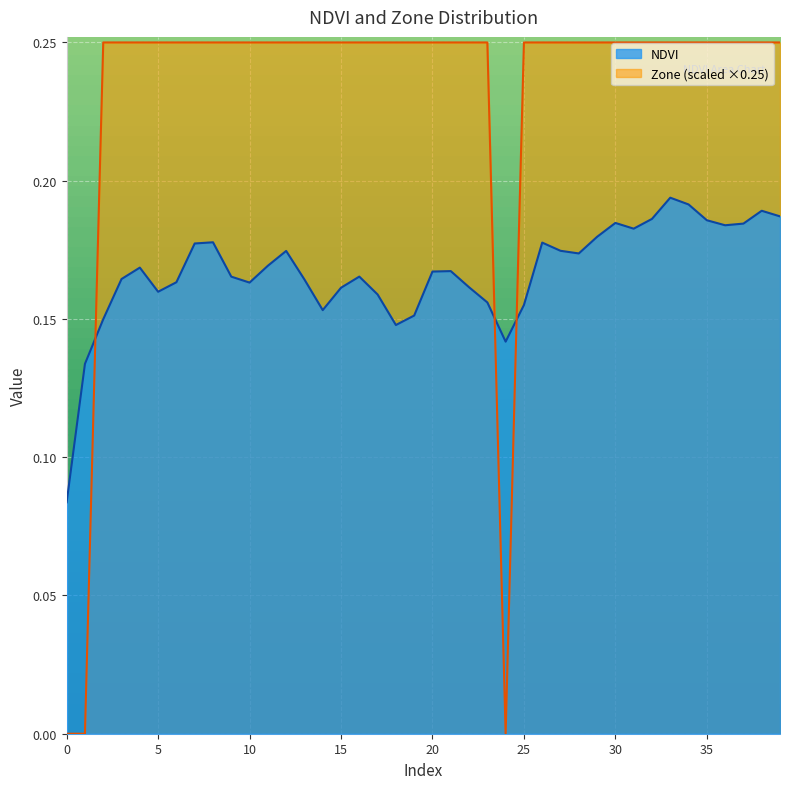

How many series are shown in this chart?

2